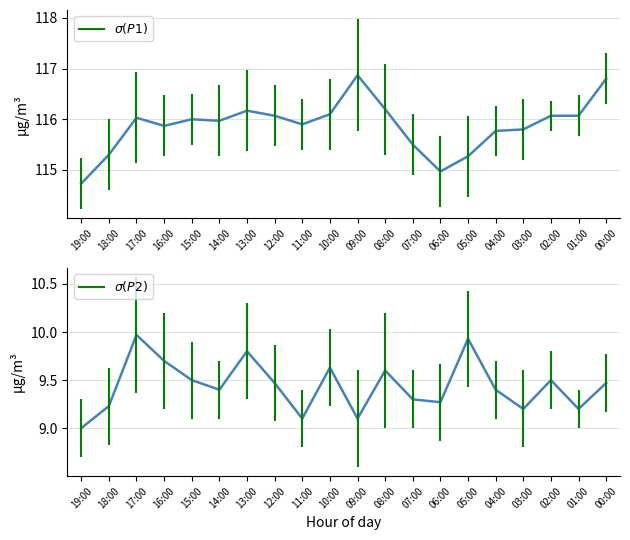

Which series changed the most between 03:00 and 17:00?

P2